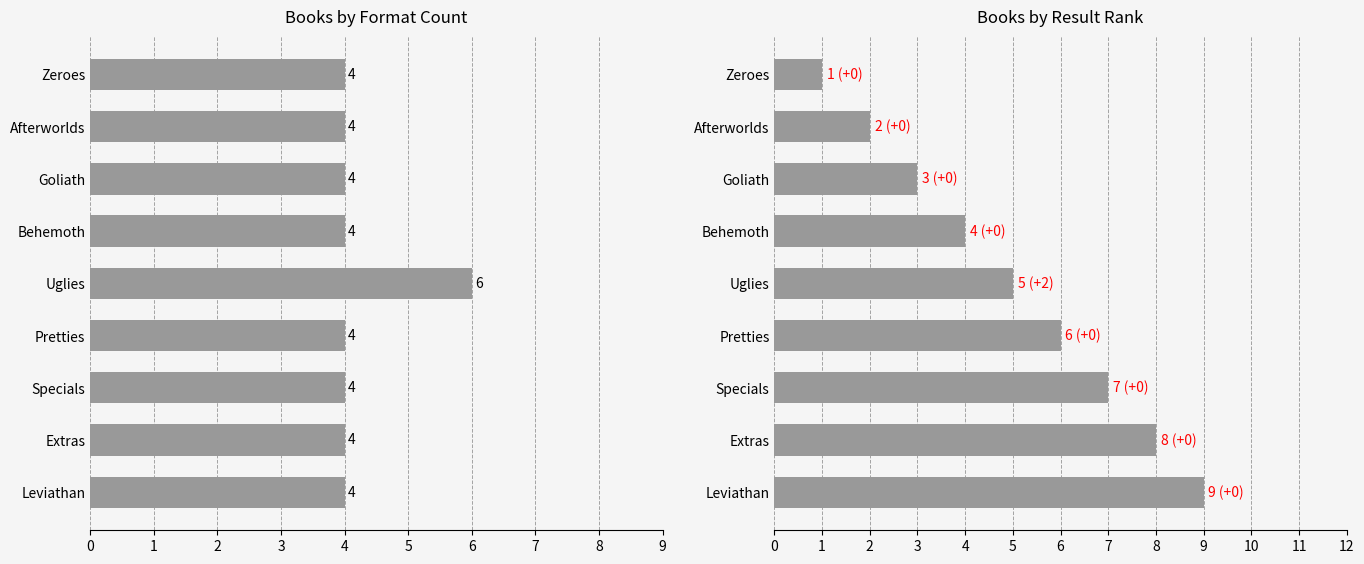

What is the value of the Result Rank bar at the 9th from the left?

1